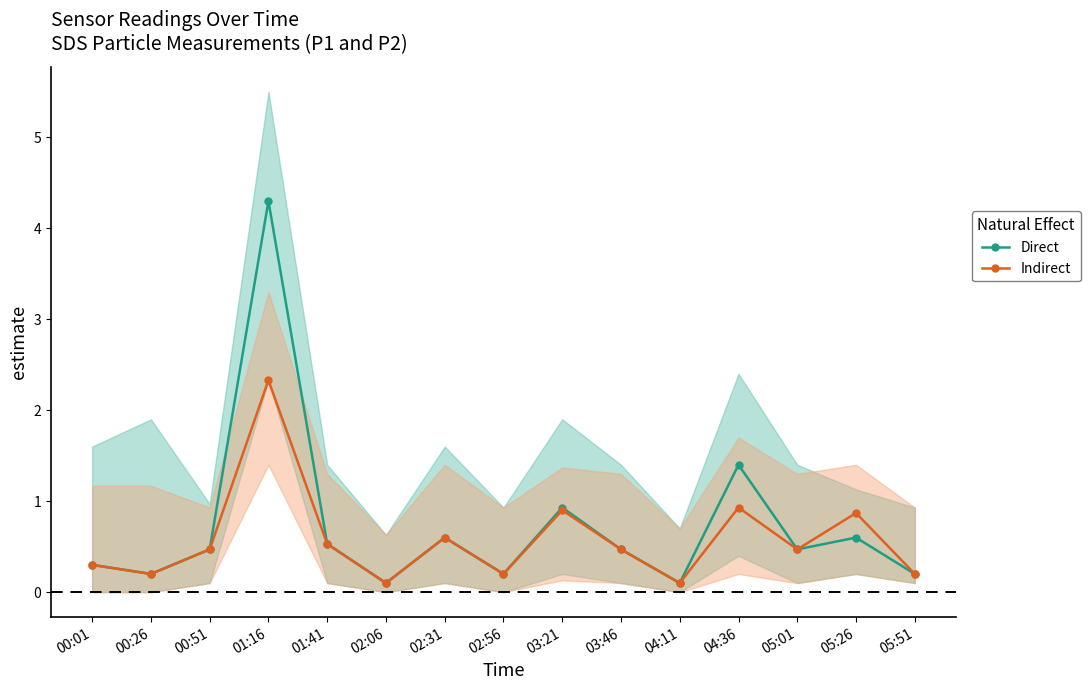

At which label is SDS_P1 center closest to 2?

04:36